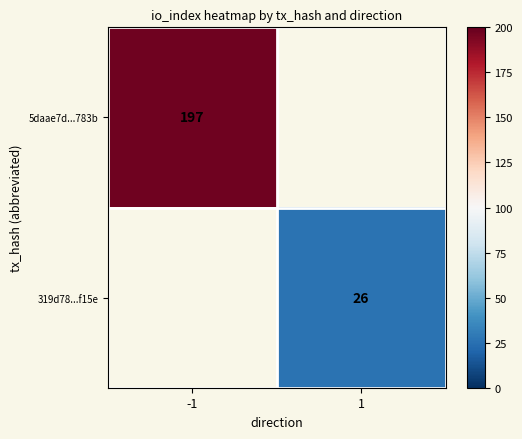

True or false: 319d78...f15e has a value of 34.1 at 1.

False